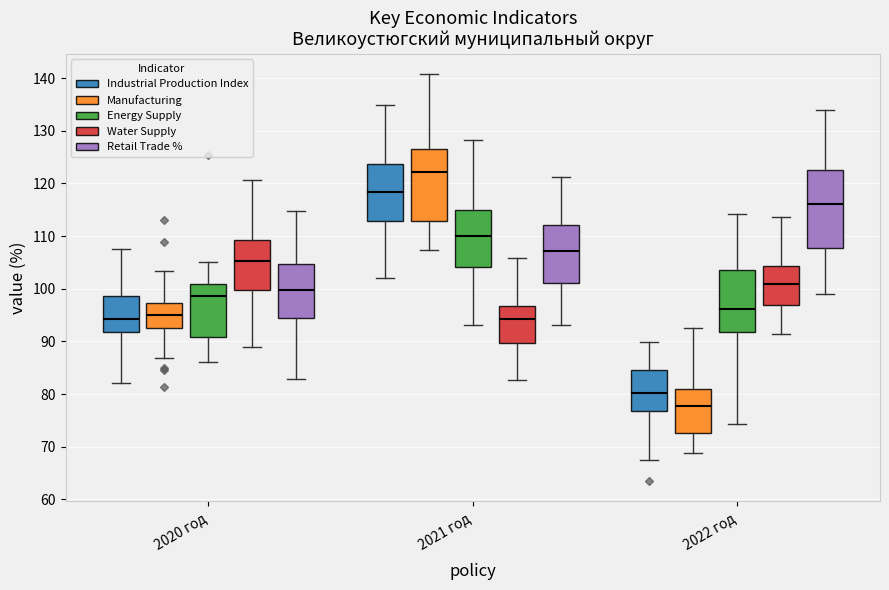

Comparing the boxes themselves (not the whiskers), which one is the tallest?

2022 год (Retail Trade %)